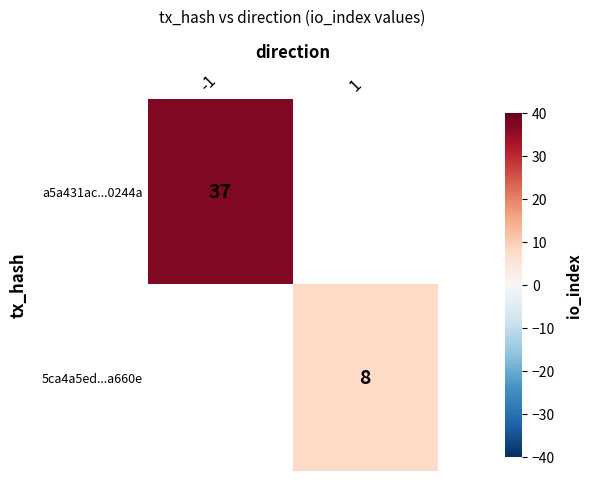

Is it true that 5ca4a5ed...a660e equals 3 at 1?

False